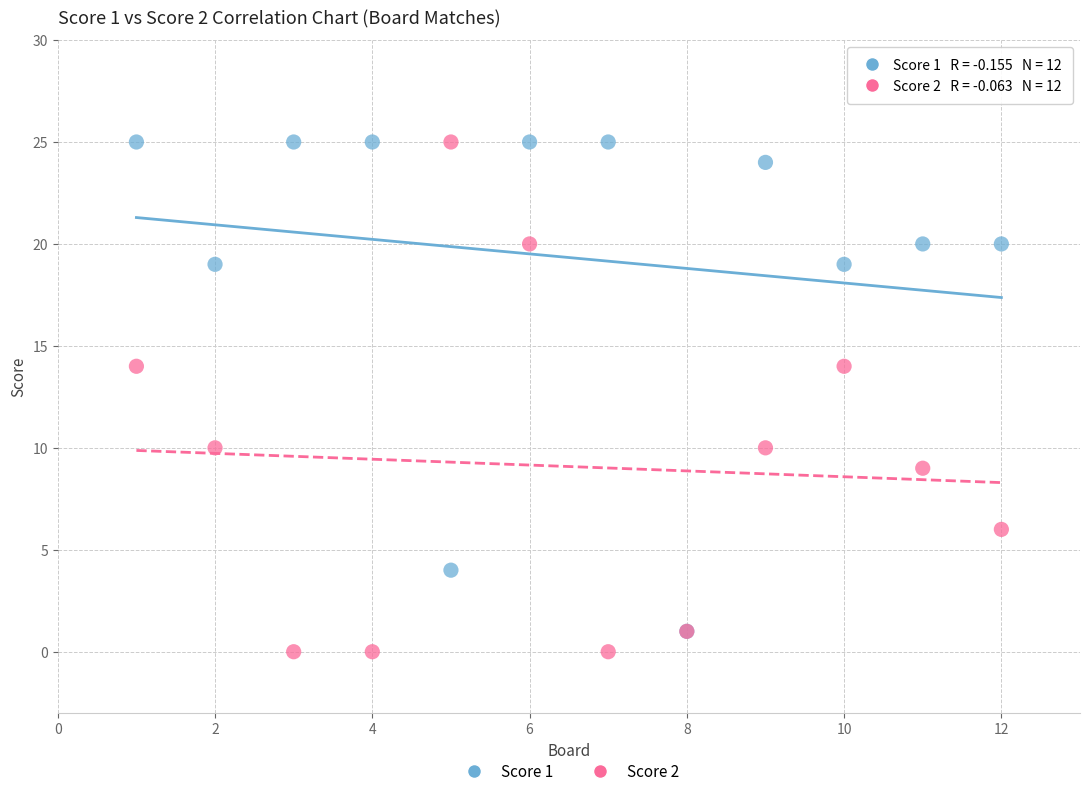

Which series has the largest Y range (max minus min)?

Score 2